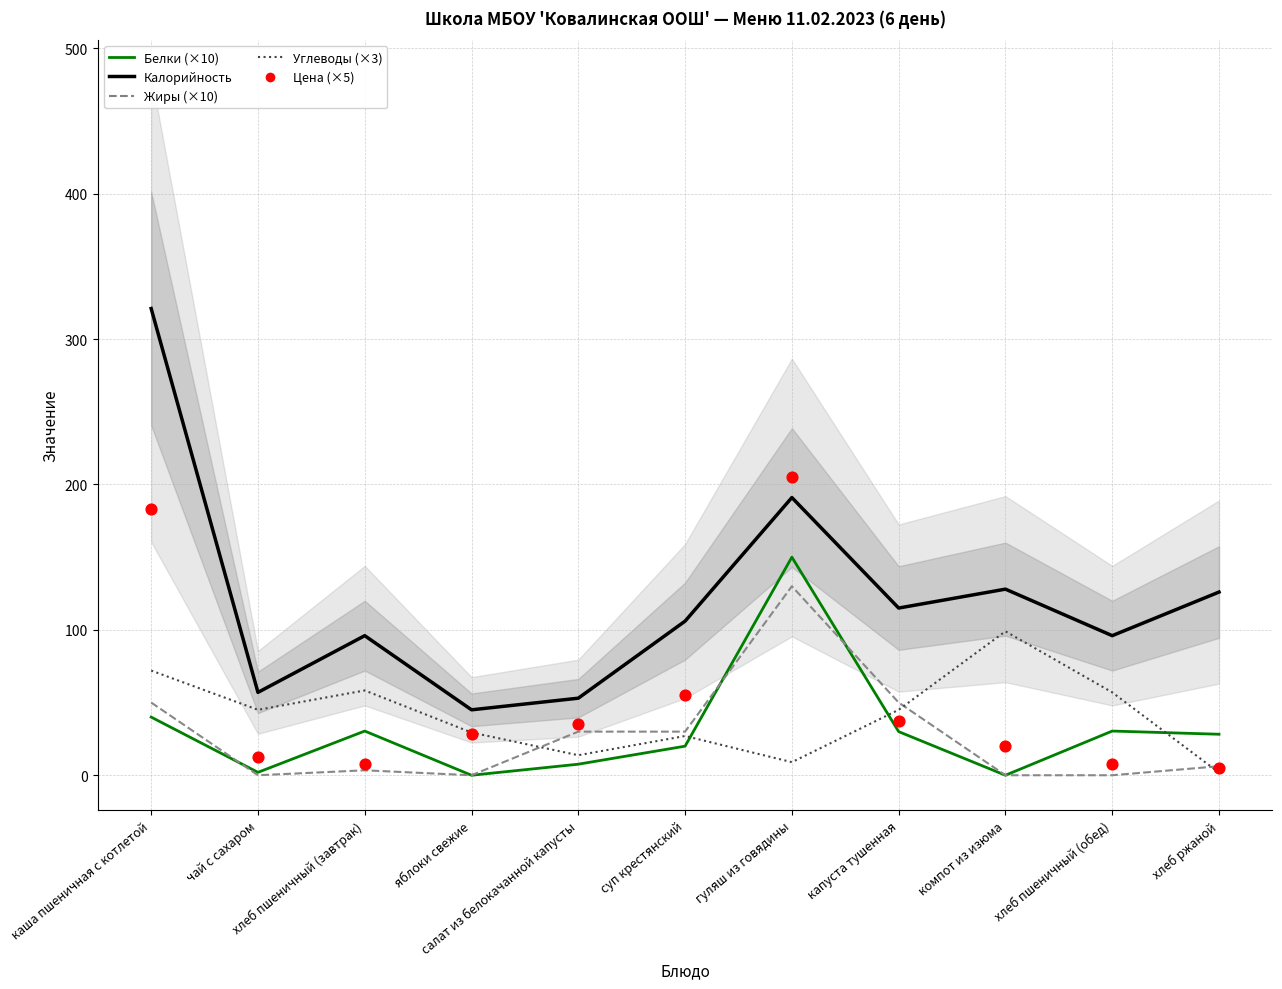

Which series contains the highest Y value?

Калорийность